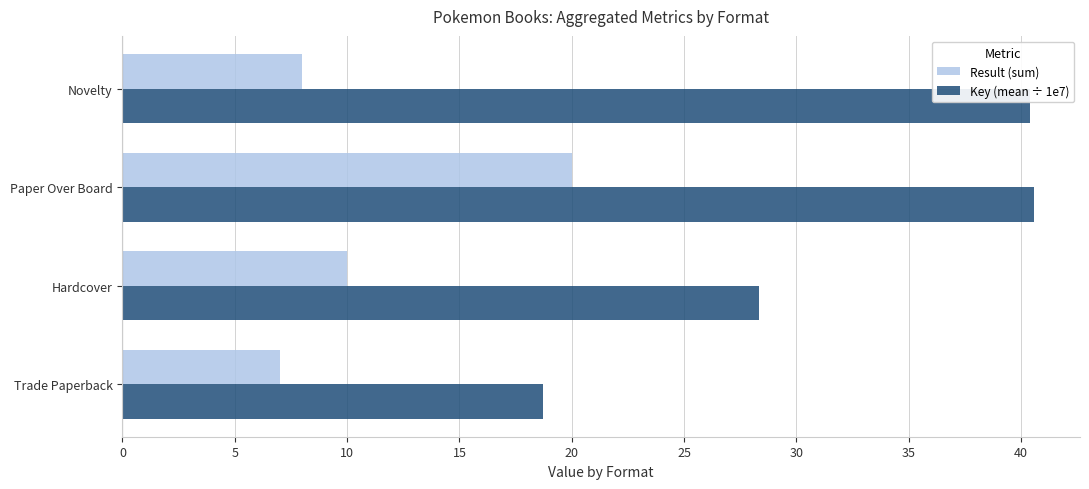

What is the minimum value shown in the chart?

7.0